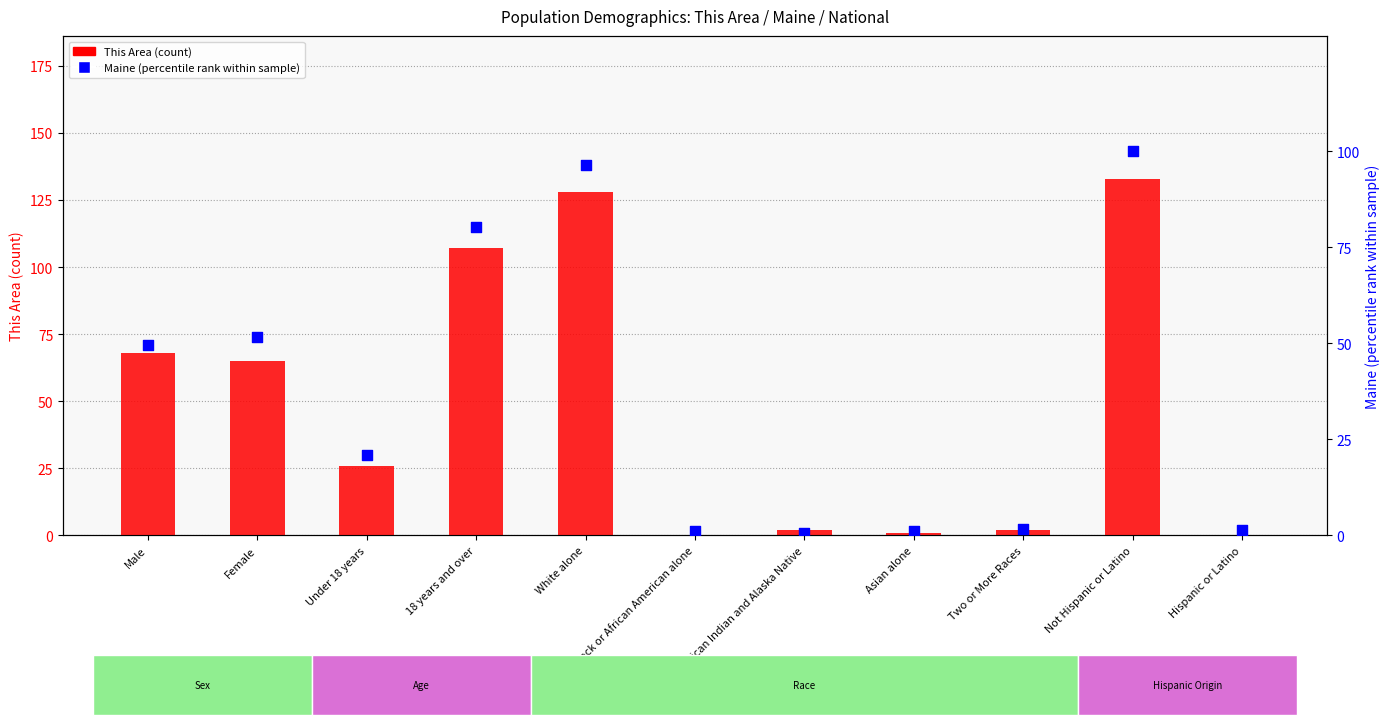

Which series has the largest total across all categories?

This Area (count)